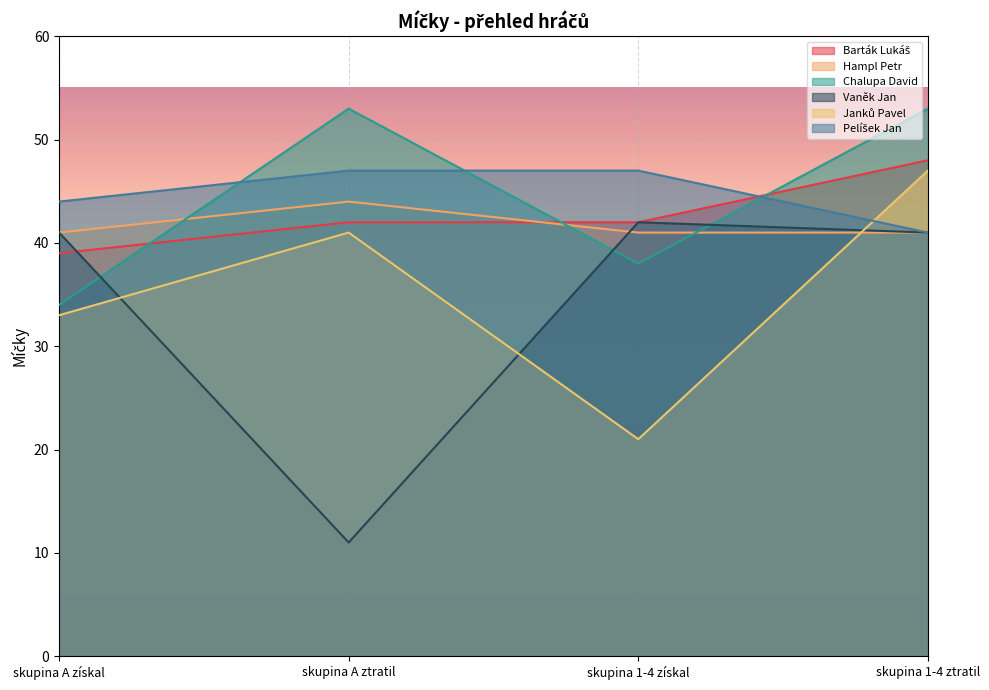

Reading left to right, what are all the values shown in this chart?

Barták Lukáš: 39	42	42	48
Hampl Petr: 41	44	41	41
Chalupa David: 34	53	38	53
Vaněk Jan: 41	11	42	41
Janků Pavel: 33	41	21	47
Pelíšek Jan: 44	47	47	41